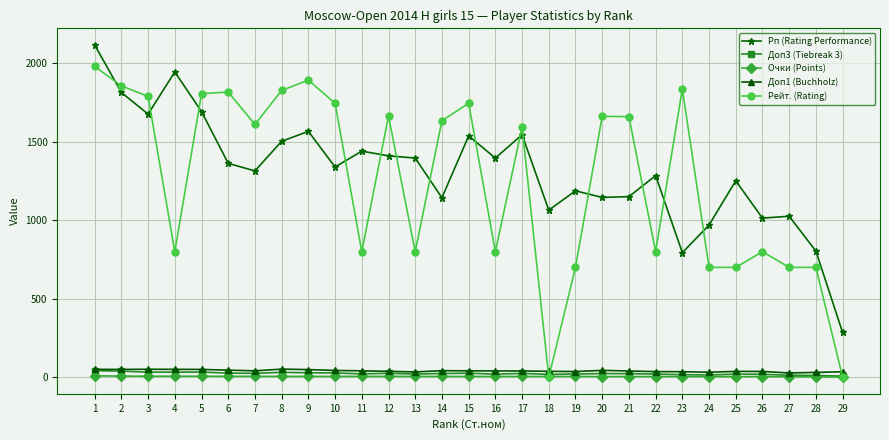

What is the average value of the Рп (Rating Performance) series?

1317.0